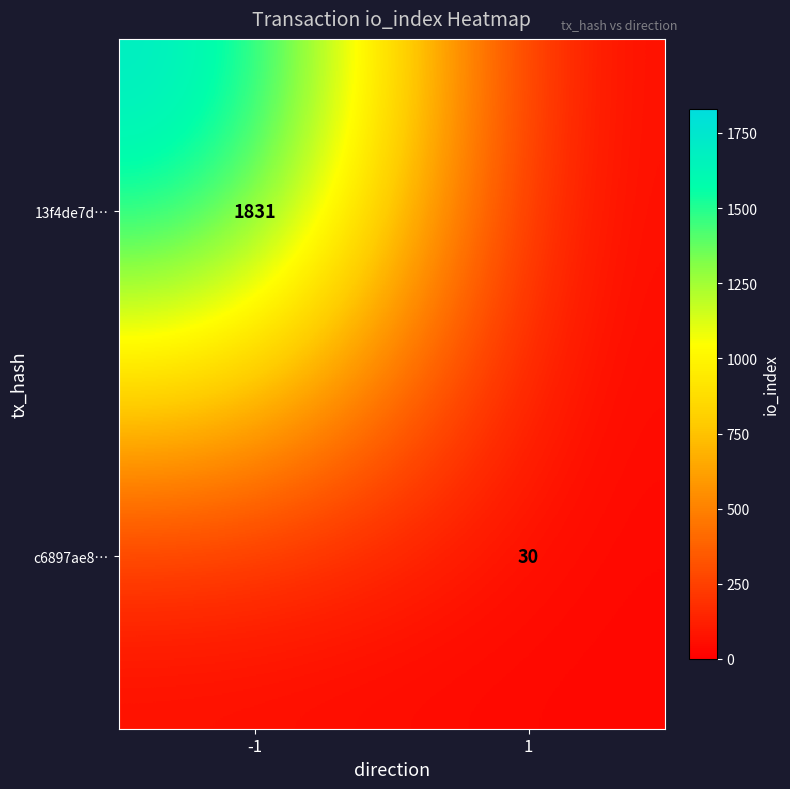

Between -1 and 1, which is larger?

-1